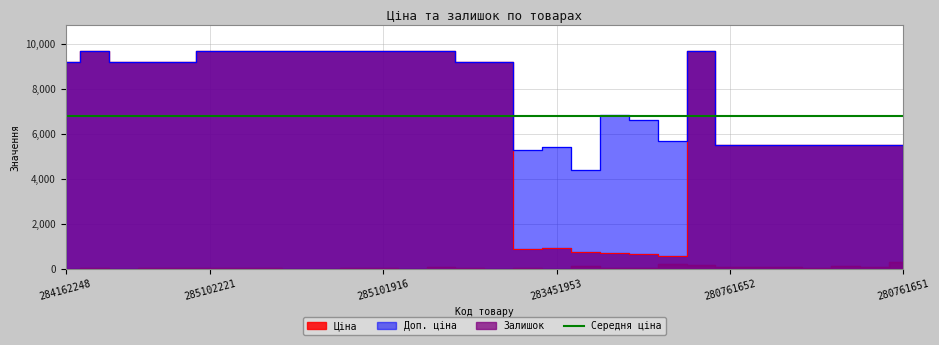

What is the sum of all Ціна values?

204328.7